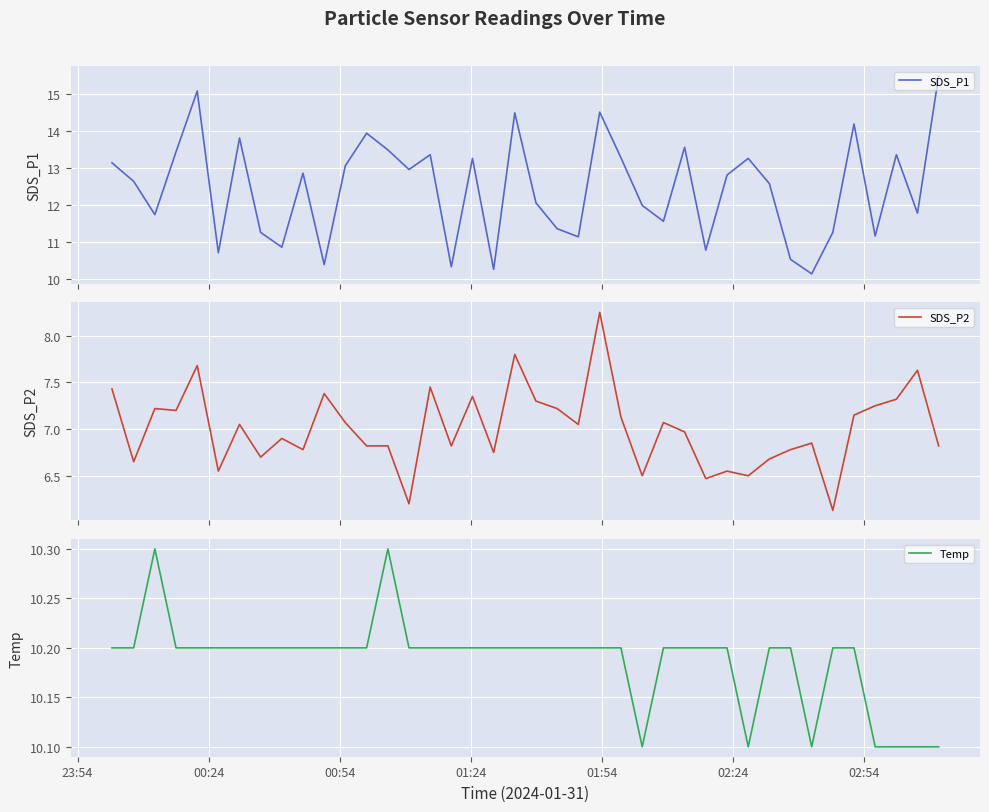

At which label does Temp reach its peak?

00:54